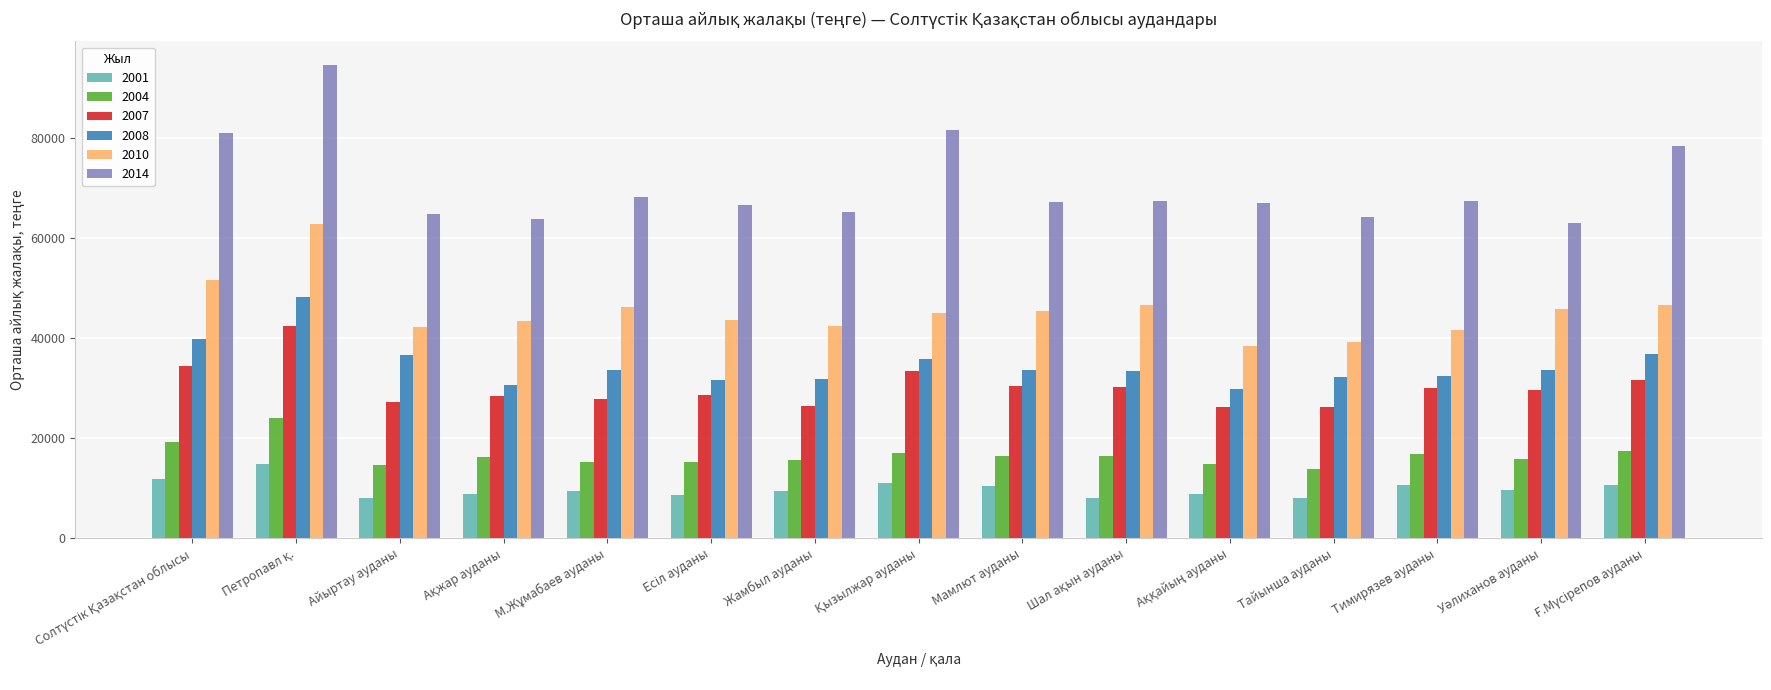

What is the lowest value of the 2007 series?

26266.0